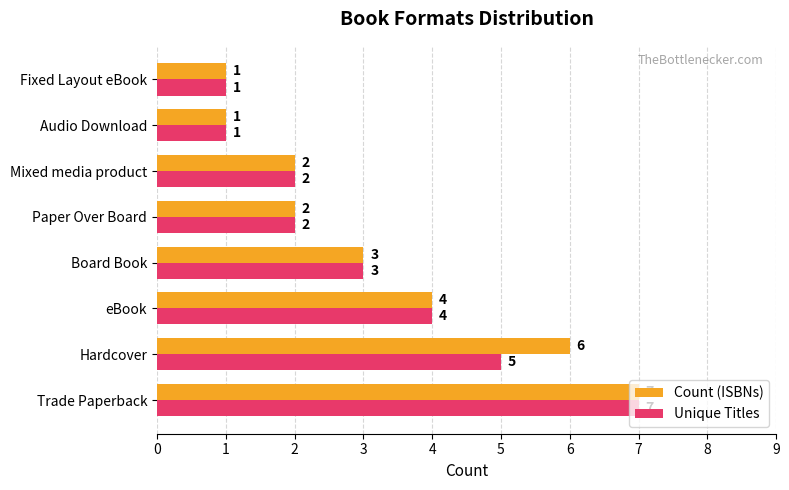

Is the value of Count (ISBNs) at Trade Paperback greater than the value of Unique Titles at Mixed media product?

Yes